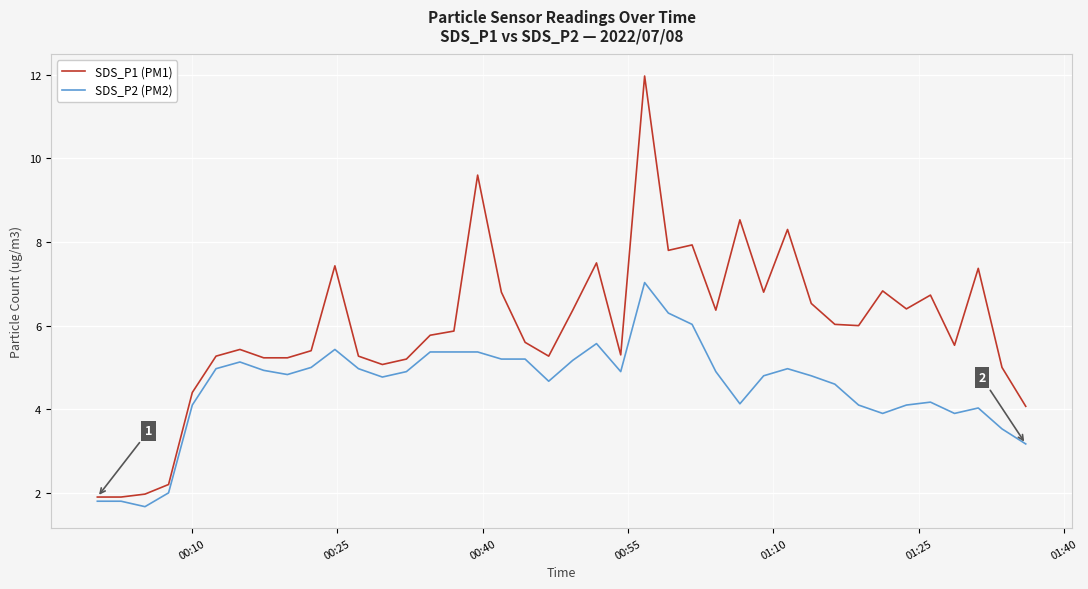

How many categories are shown in the chart?

40